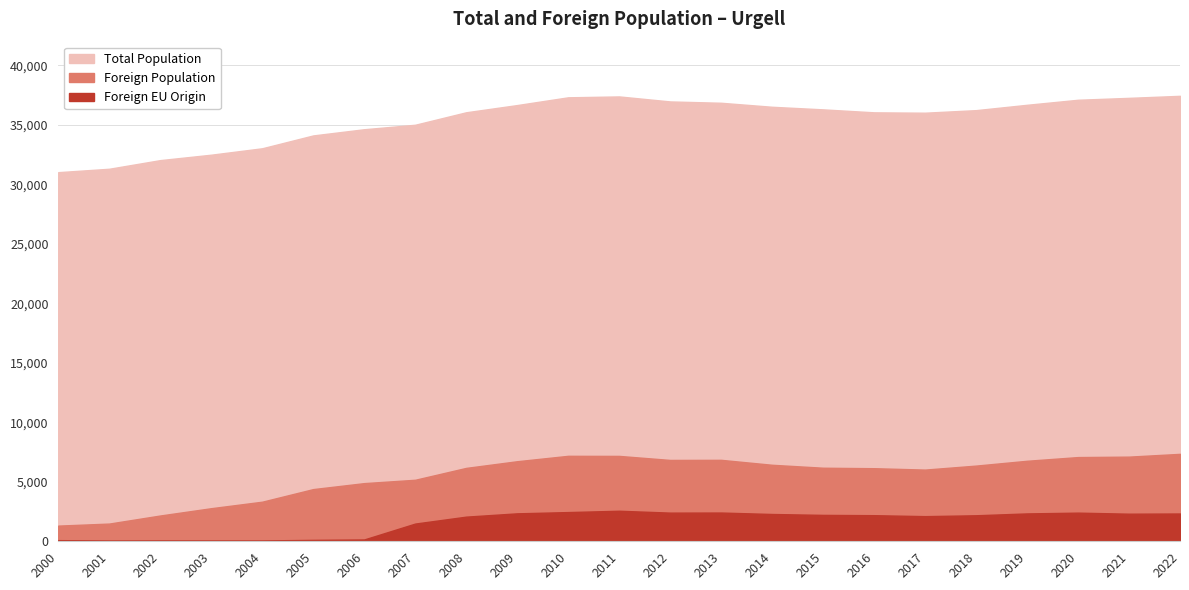

What is the spread (max minus min) of values at 2016?

33865